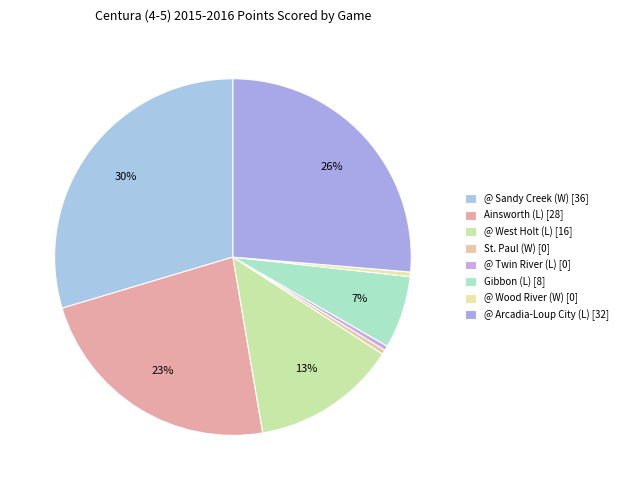

Count the number of slices in the pie.

8